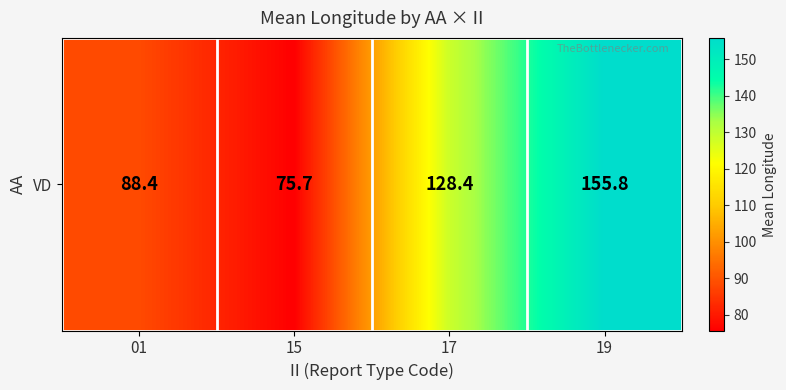

List the labels in order of value, smallest first.

15, 01, 17, 19